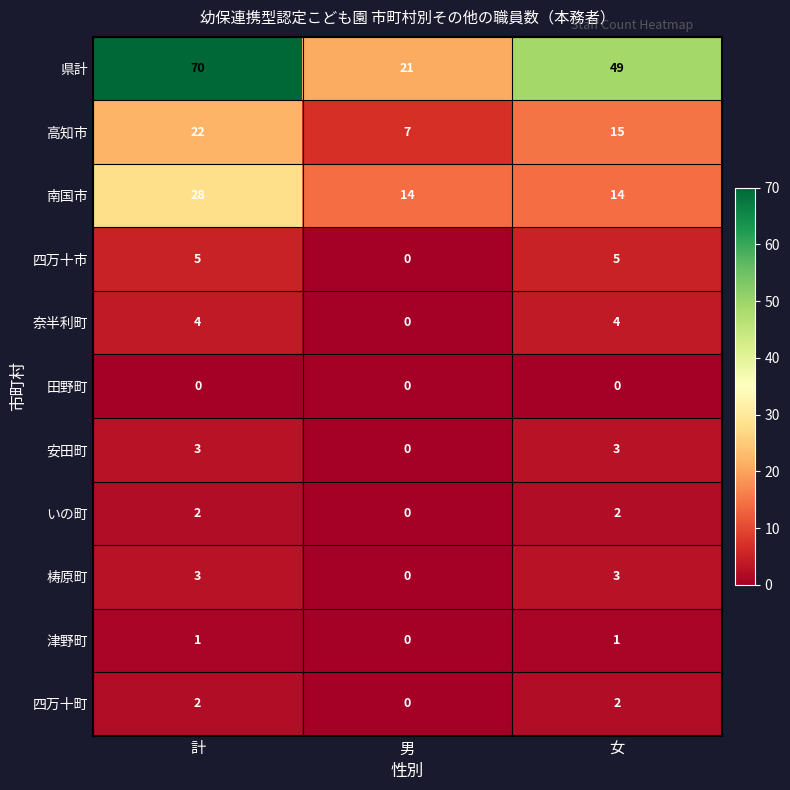

What is the maximum value shown in the chart?

70